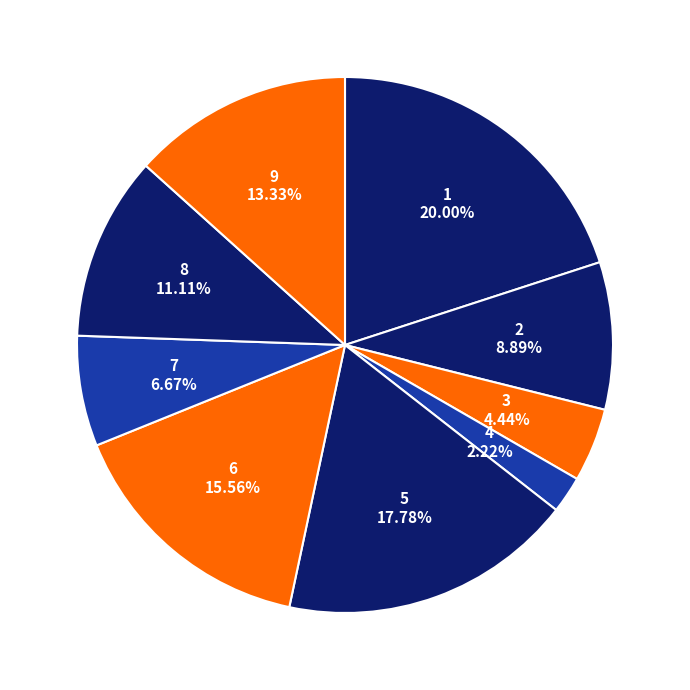

What percentage is the 5 slice, to the nearest percent?

18%